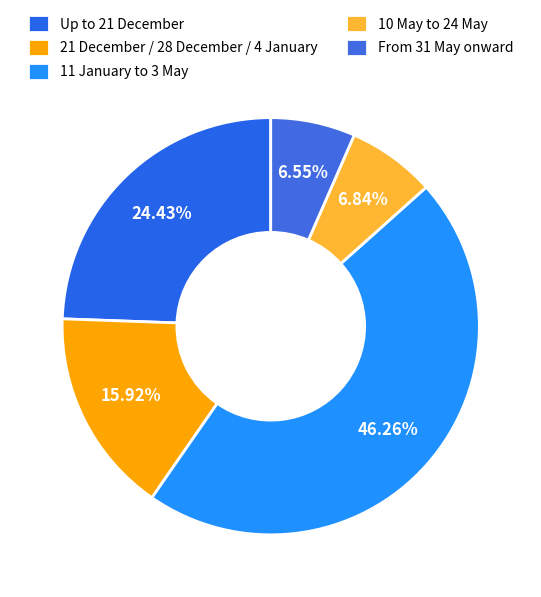

How many segments does this pie chart have?

5